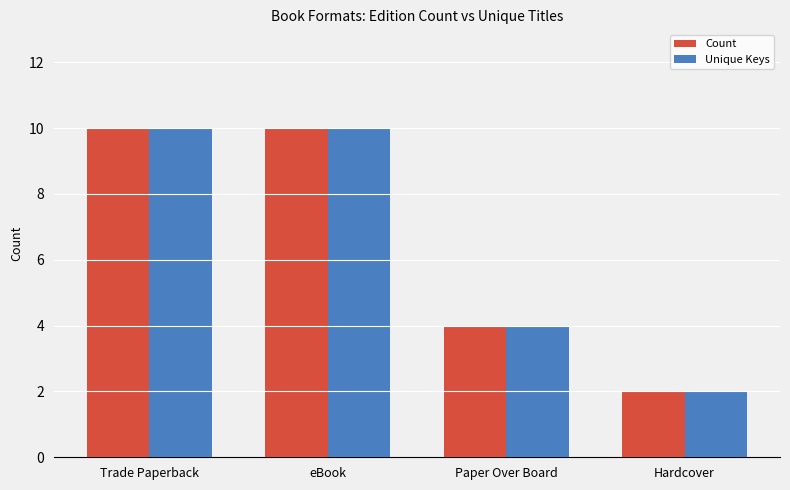

Is the value of Unique Keys at eBook greater than the value of Count at Hardcover?

Yes